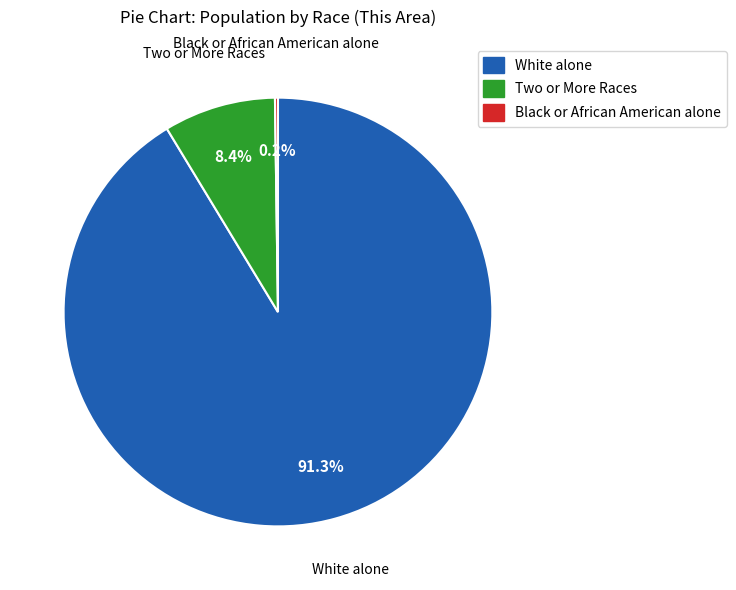

What is the majority slice?

White alone